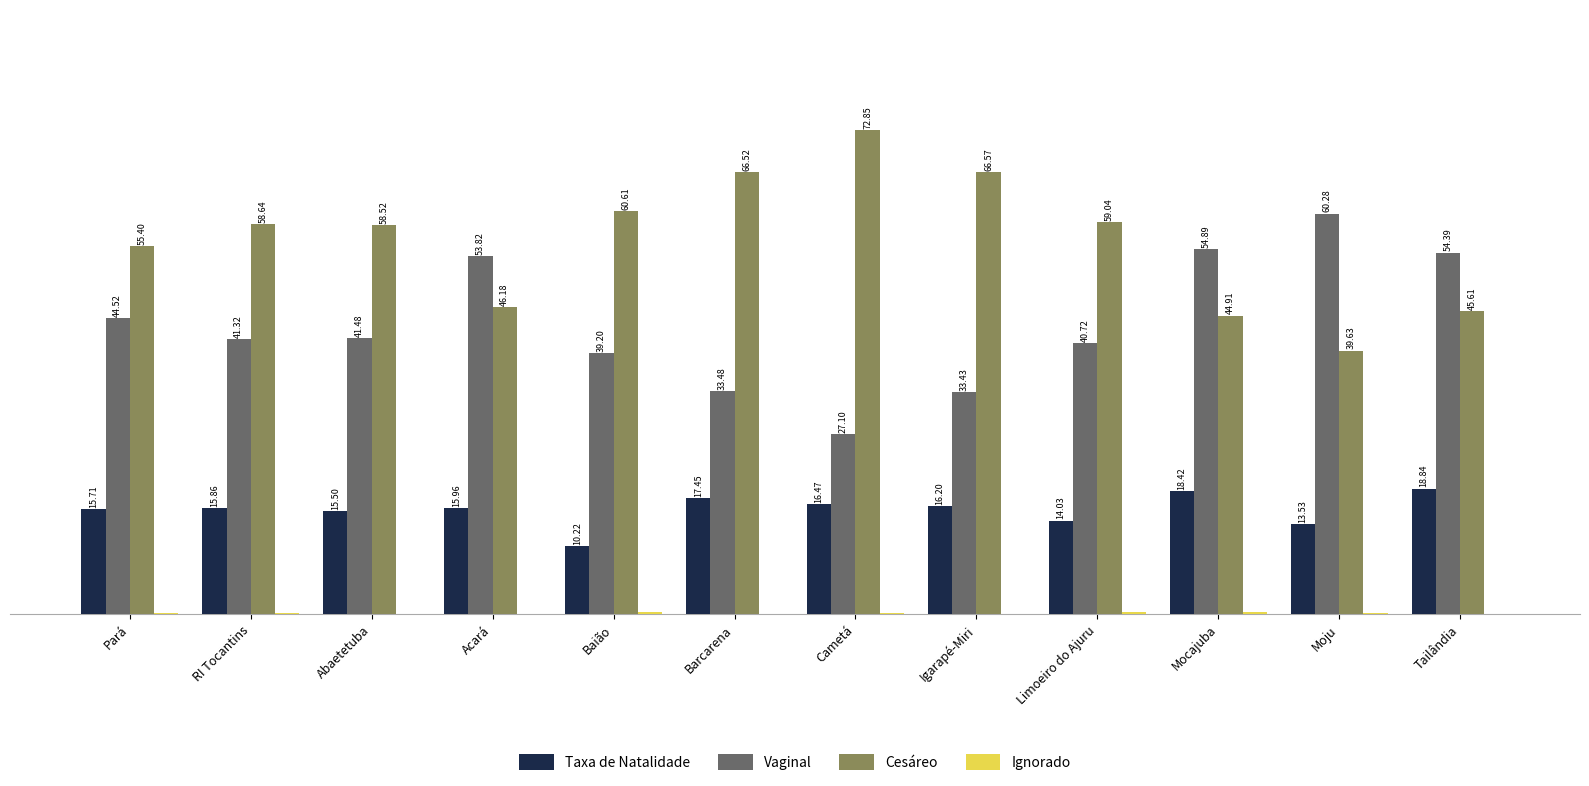

At which category does the chart reach its peak across all series?

Cametá